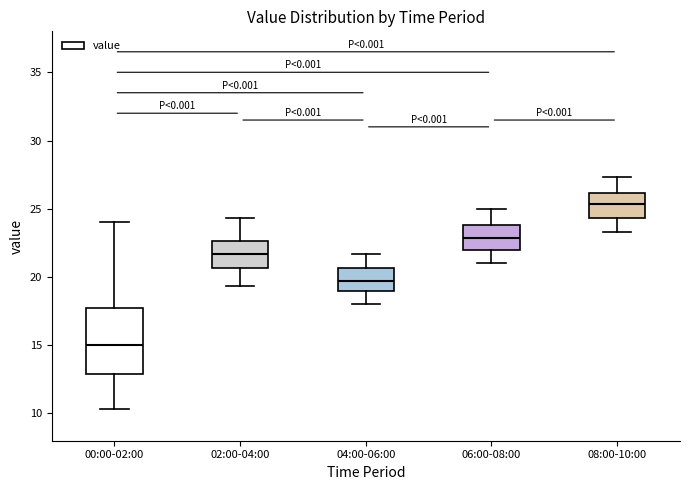

Reading left to right, transcribe this box plot: for each box, give where its median line is, the range the box spans, and where its two whiskers end, as read against the y-axis. The values are not printed on the chart, so give them approximately, as read against the axis.

00:00-02:00: median 15.0, box 13.0 to 18.0, whiskers 10.5 to 24.0
02:00-04:00: median 21.5, box 20.5 to 22.5, whiskers 19.5 to 24.5
04:00-06:00: median 19.5, box 19.0 to 20.5, whiskers 18.0 to 21.5
06:00-08:00: median 23.0, box 22.0 to 24.0, whiskers 21.0 to 25.0
08:00-10:00: median 25.5, box 24.5 to 26.0, whiskers 23.5 to 27.5